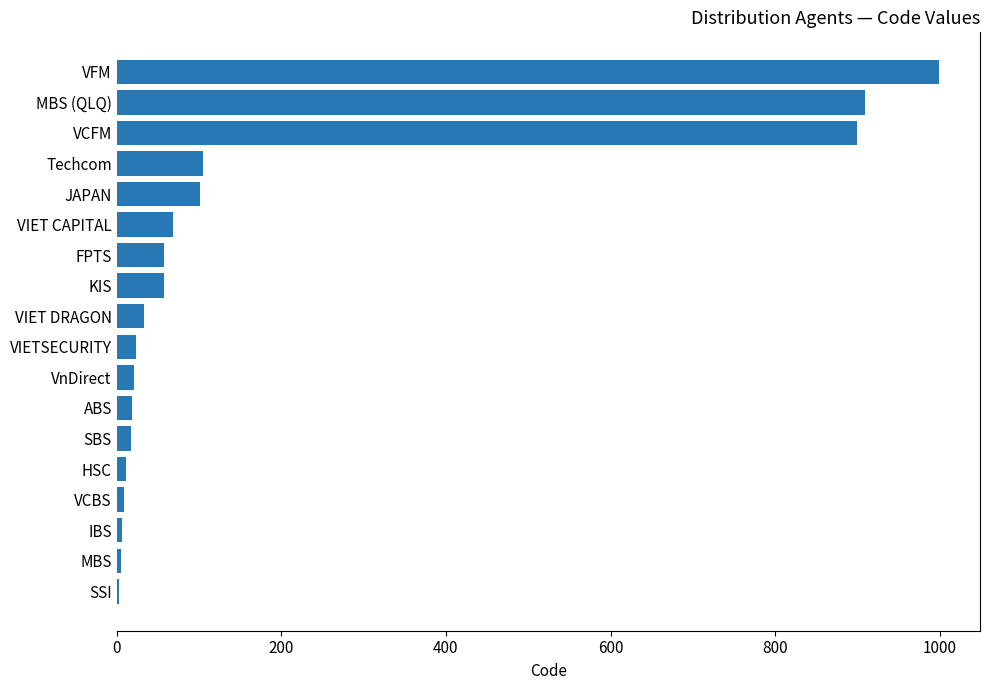

What is the sum of all values?

3344